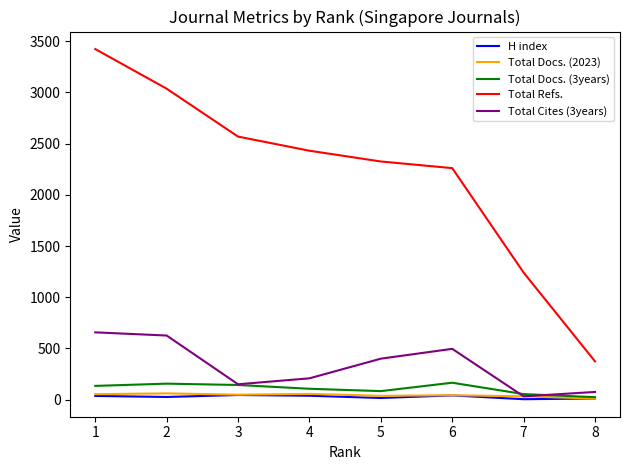

Read the H index value at 8, to the nearest 5.

10